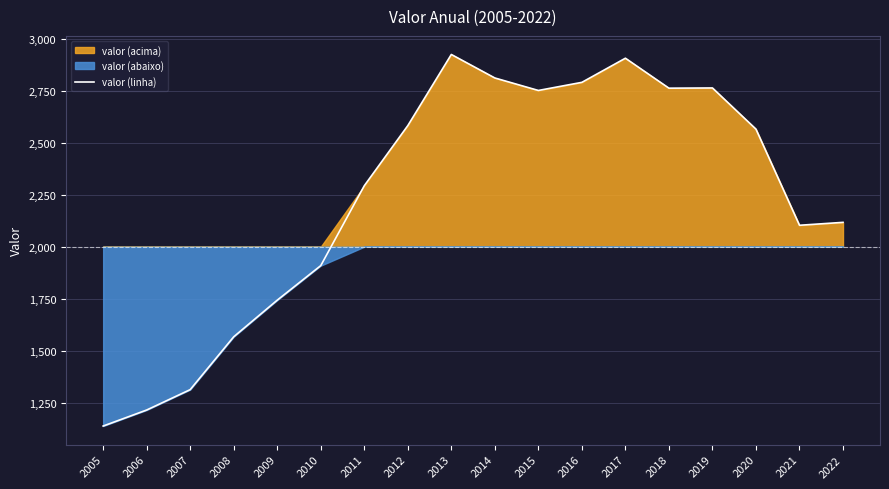

True or false: the data shows 1752 at 2014.

False